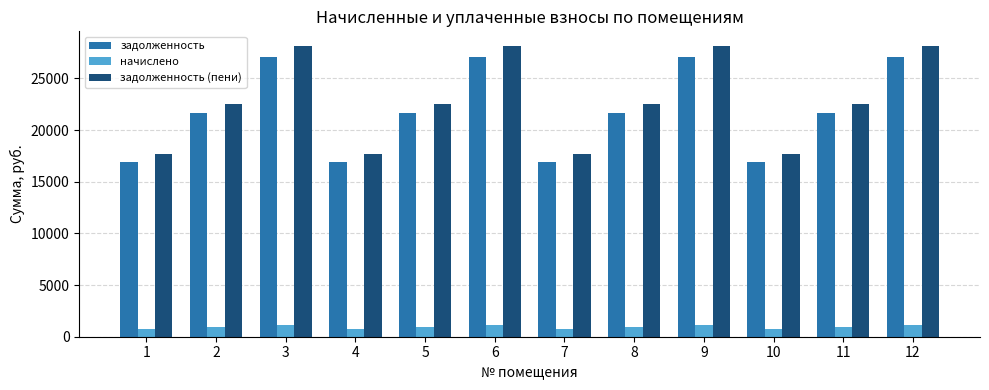

Which series has the largest range (max minus min)?

задолженность (пени)